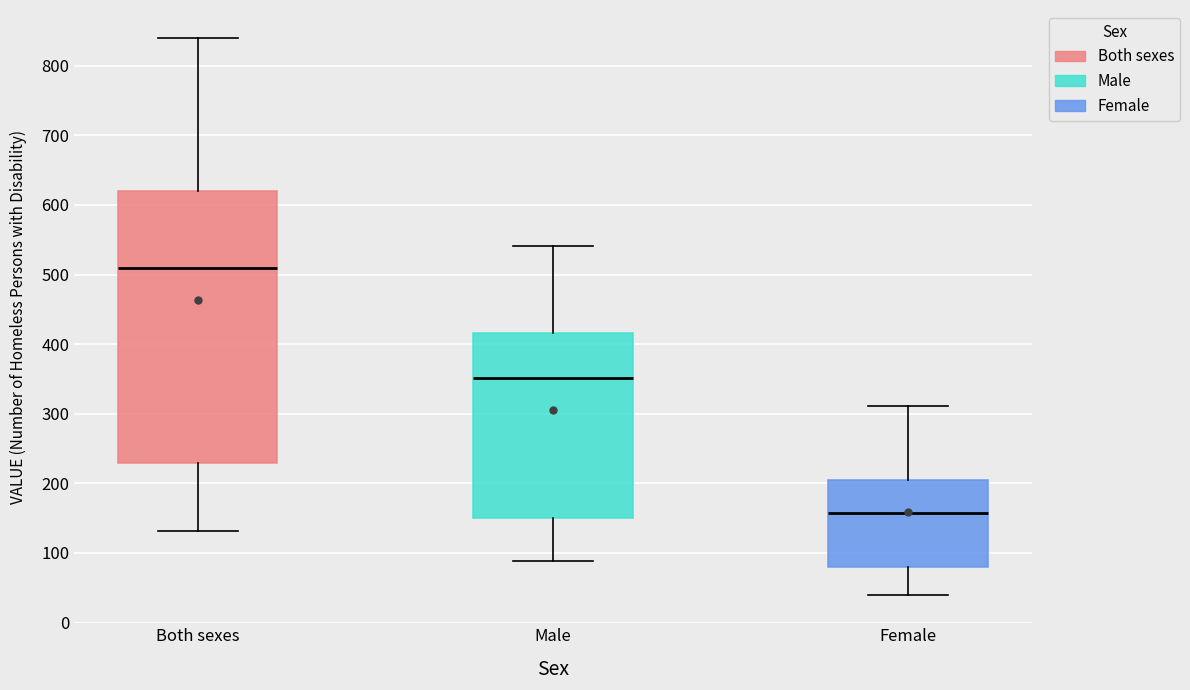

Which box has the highest median line?

Both sexes